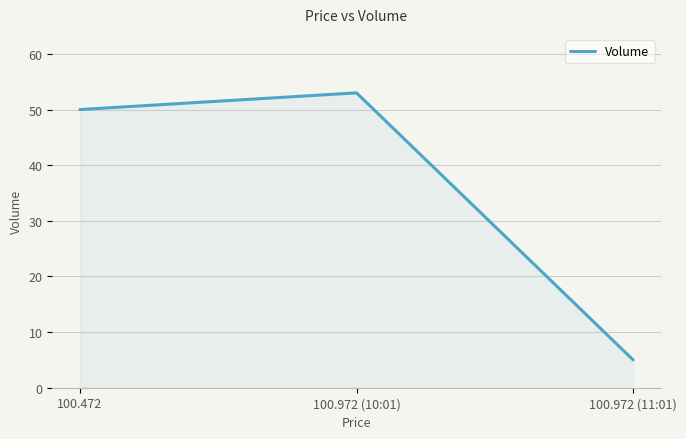

Which has a higher value, 100.472 or 100.972 (11:01)?

100.472